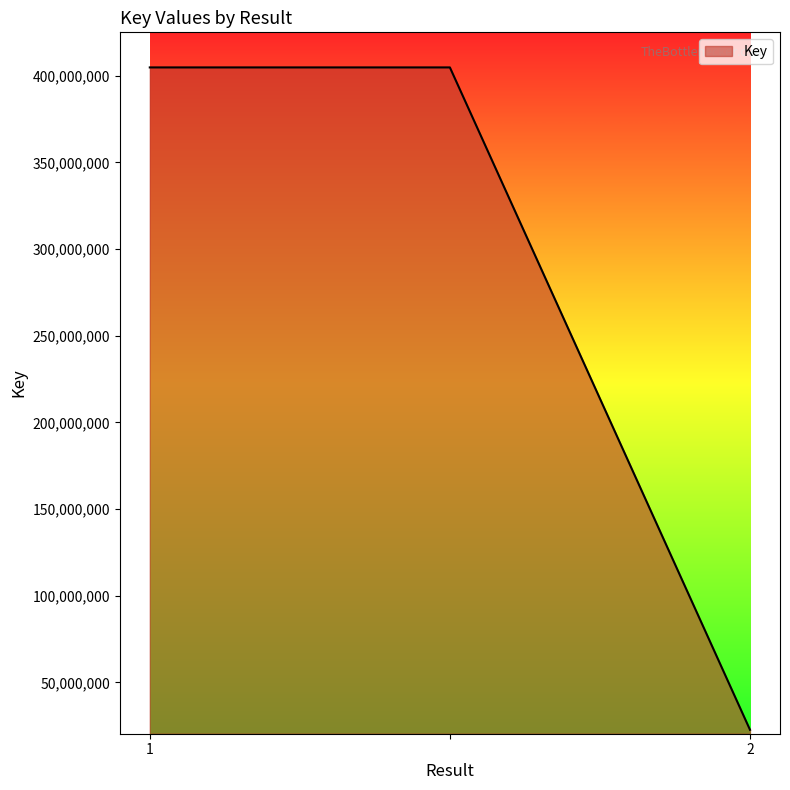

Count the values in the range 22642604 to 404754695.

3